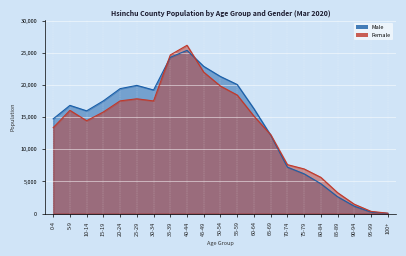

Between 95-99 and 20-24, which is larger?

20-24